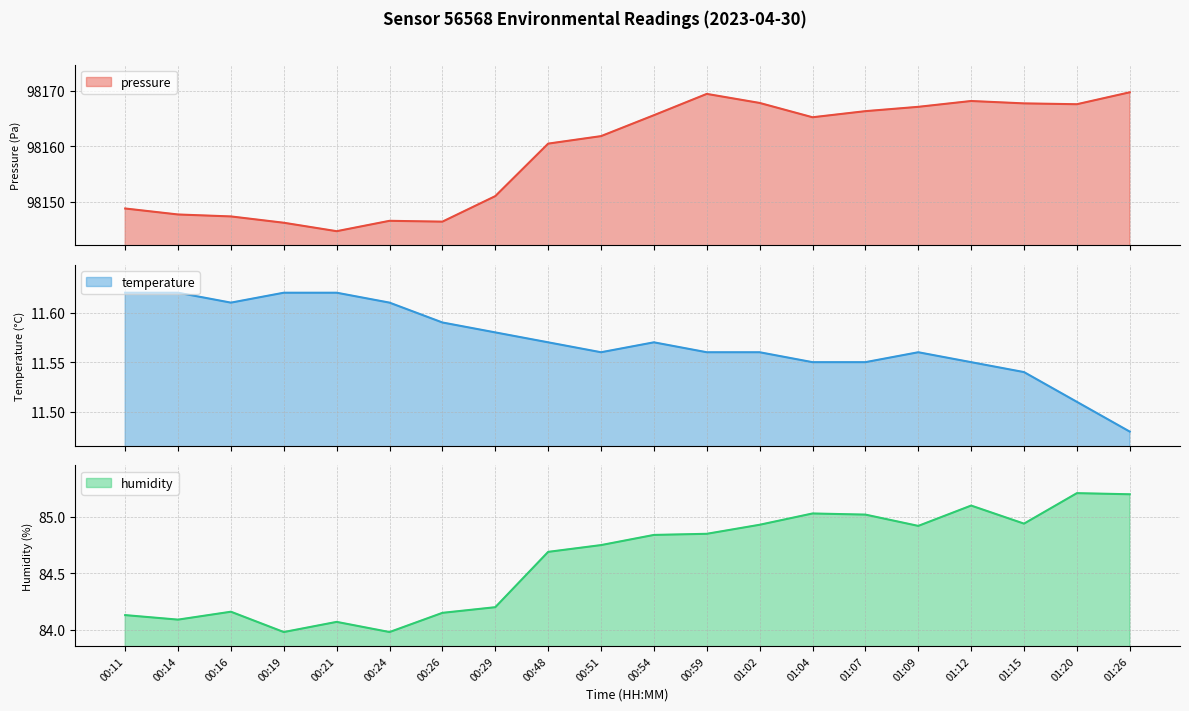

The pressure series shows 98146.2 at 00:19. True or false?

True